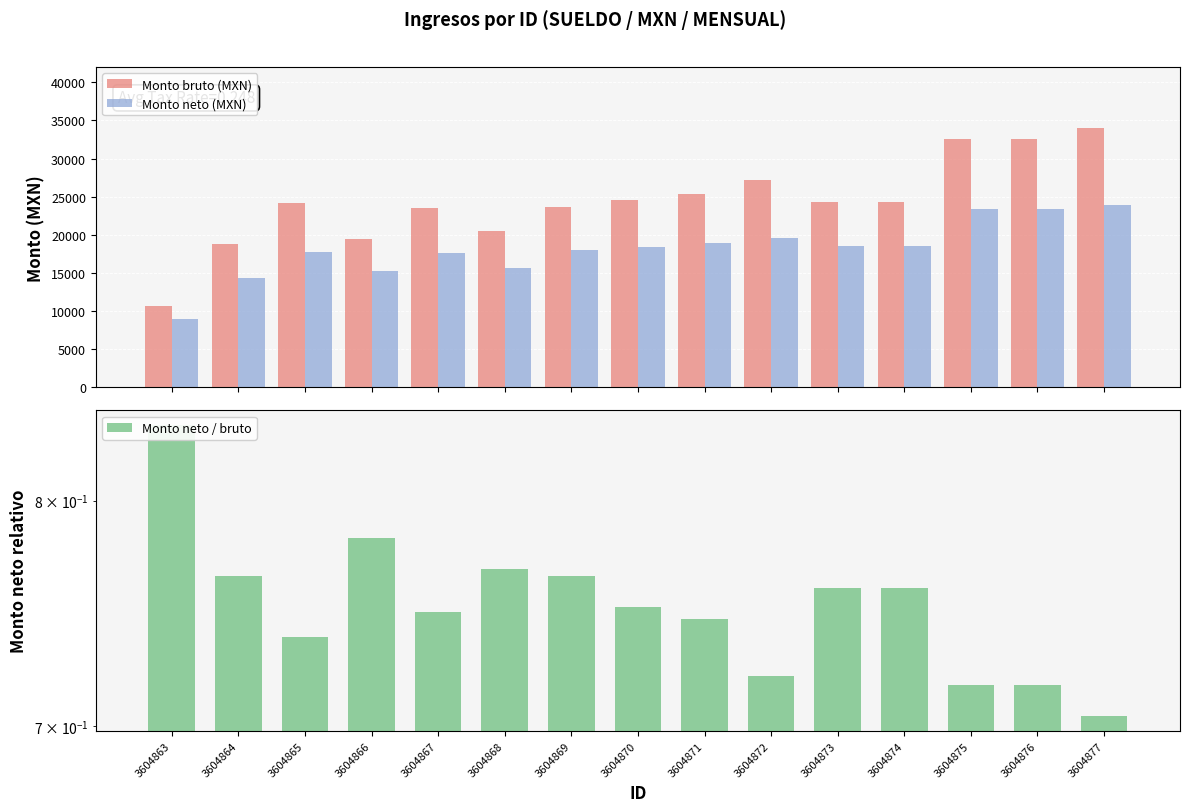

What is the maximum value for Monto bruto (MXN)?

33948.0